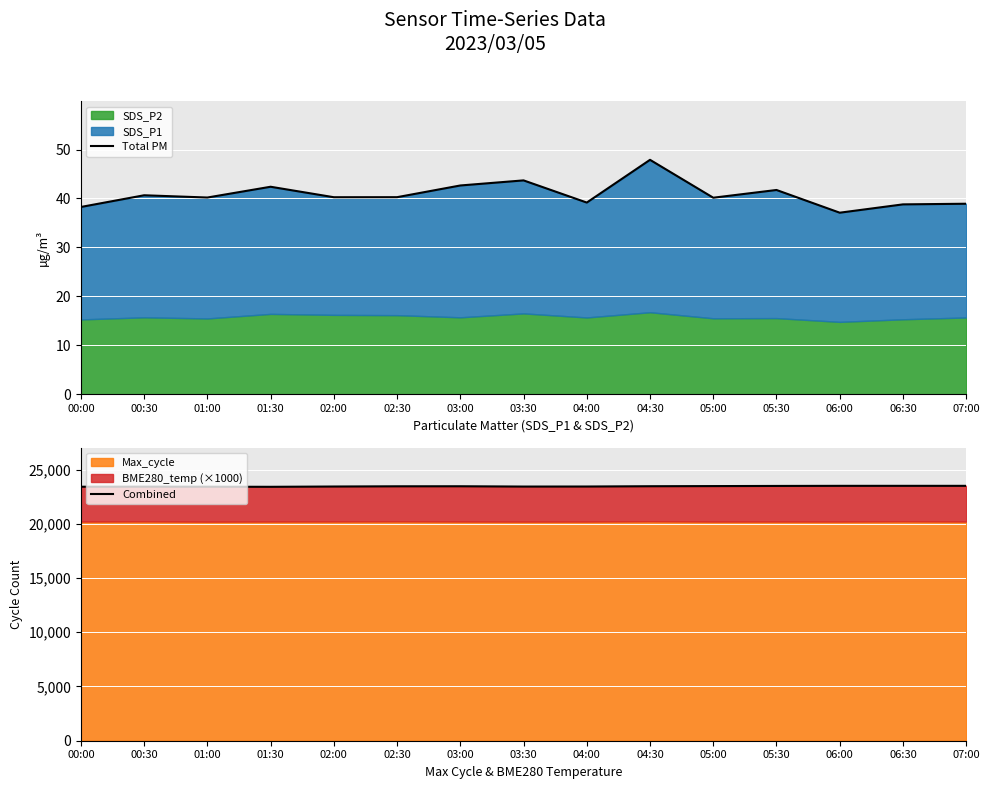

Does the chart display data point markers on the line(s)?

No